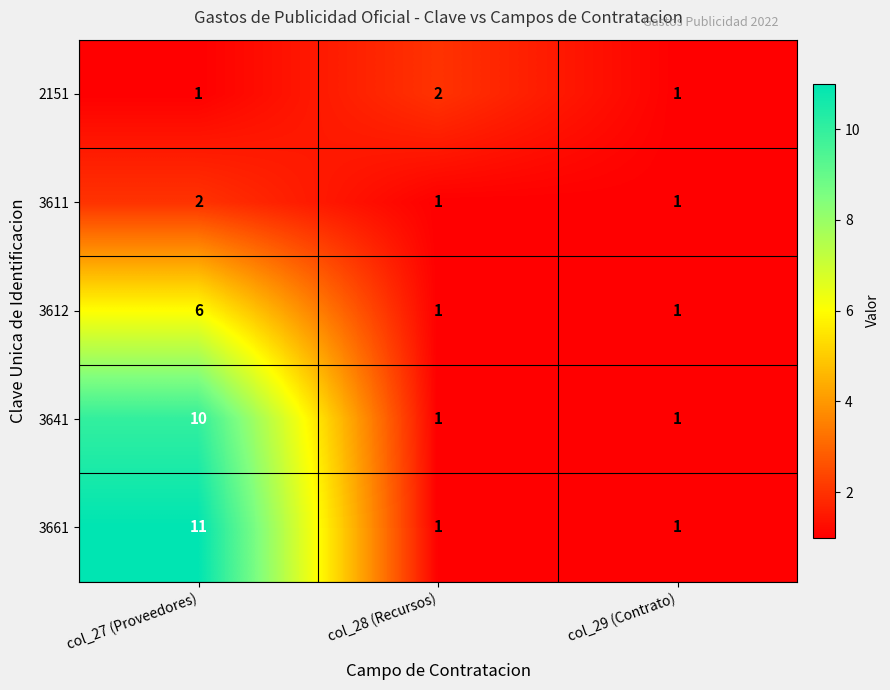

What is the sum of all 2151 values?

4